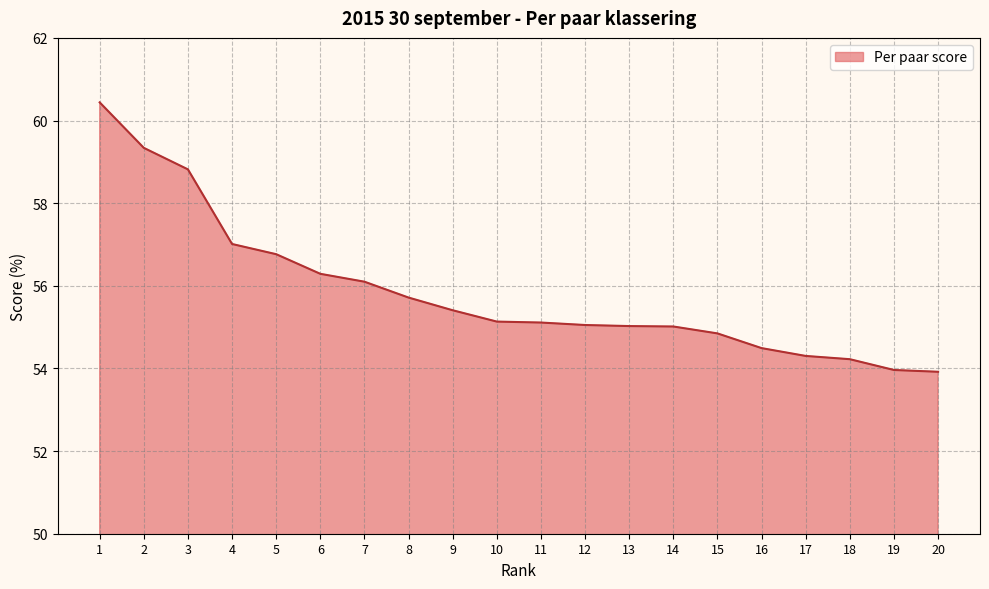

What is the maximum value shown in the chart?

60.4